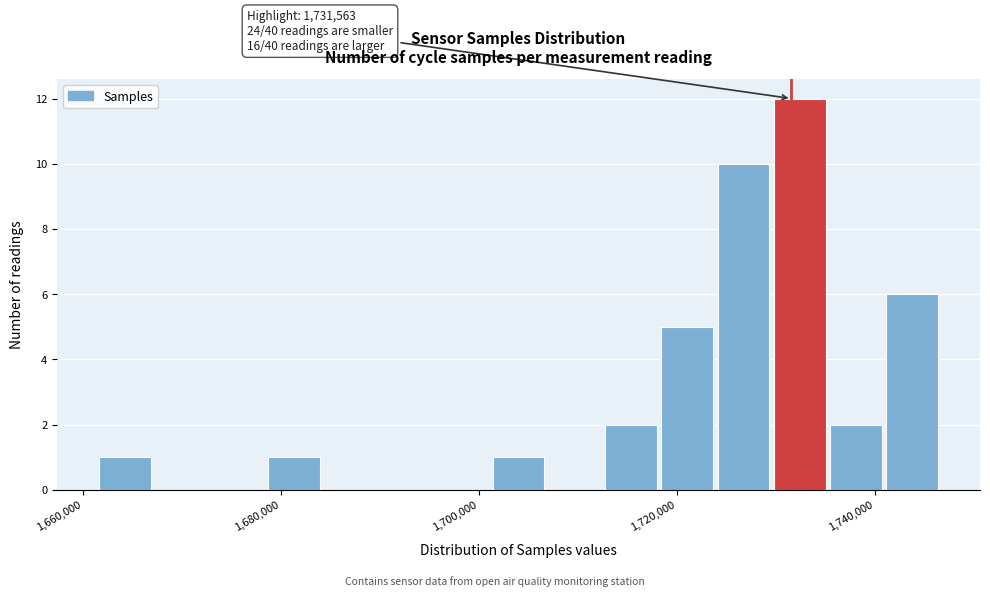

Around what value on the x-axis is the tallest bar? Give the approximate position of its centre, as read against the axis.

1732000